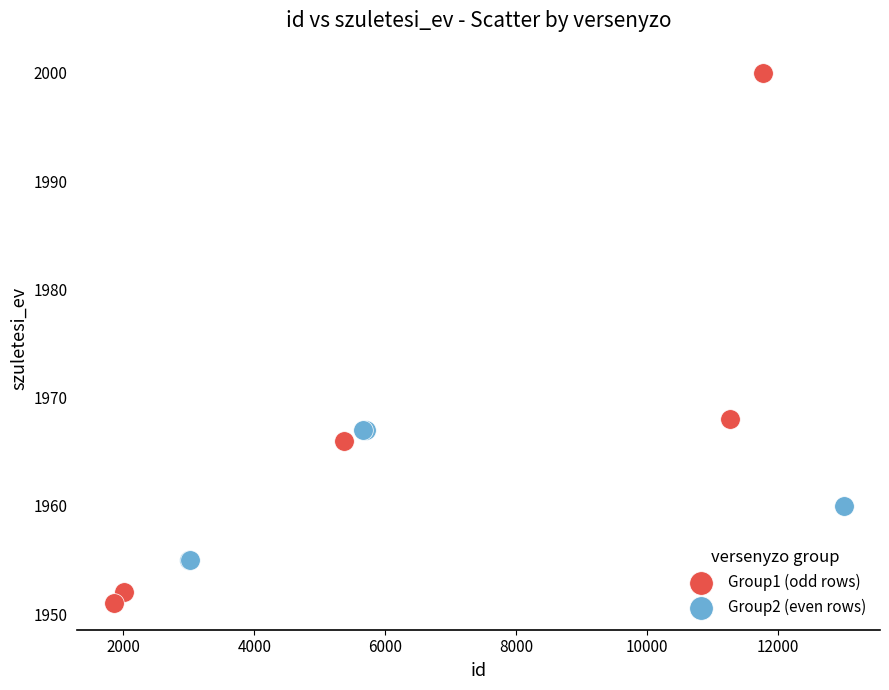

Which series has the largest Y range (max minus min)?

Group1 (odd rows)